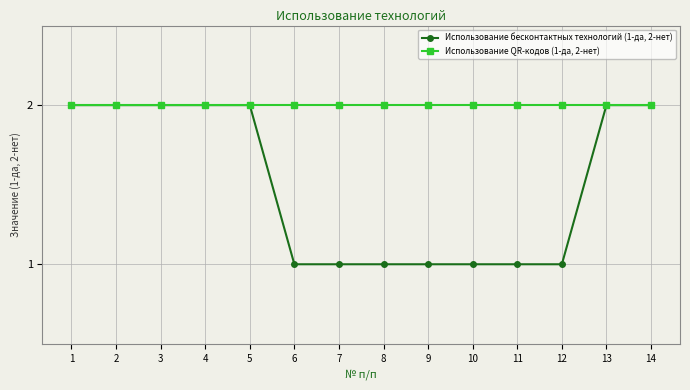

Is it true that Использование QR-кодов (1-да, 2-нет) equals 2 at 9?

True